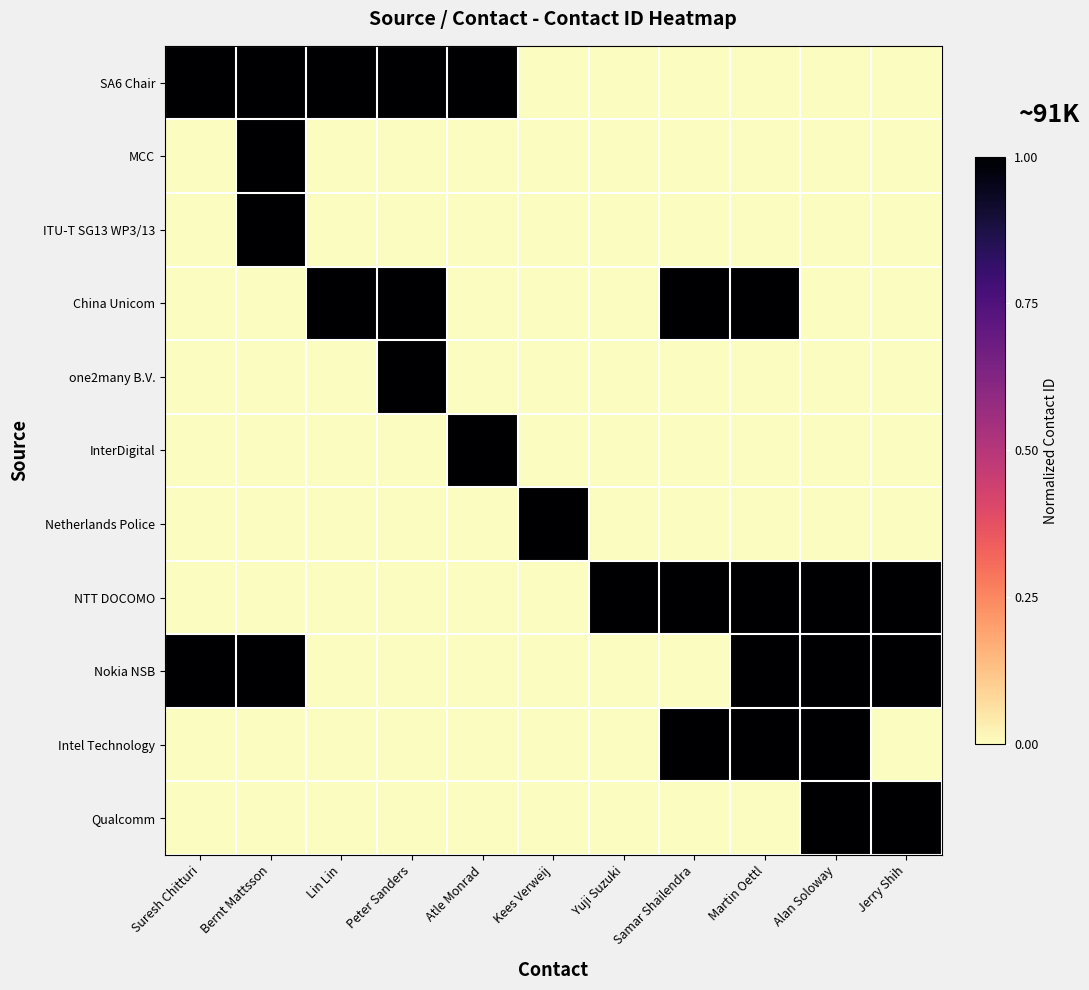

At which category does the chart reach its minimum across all series?

Kees Verweij